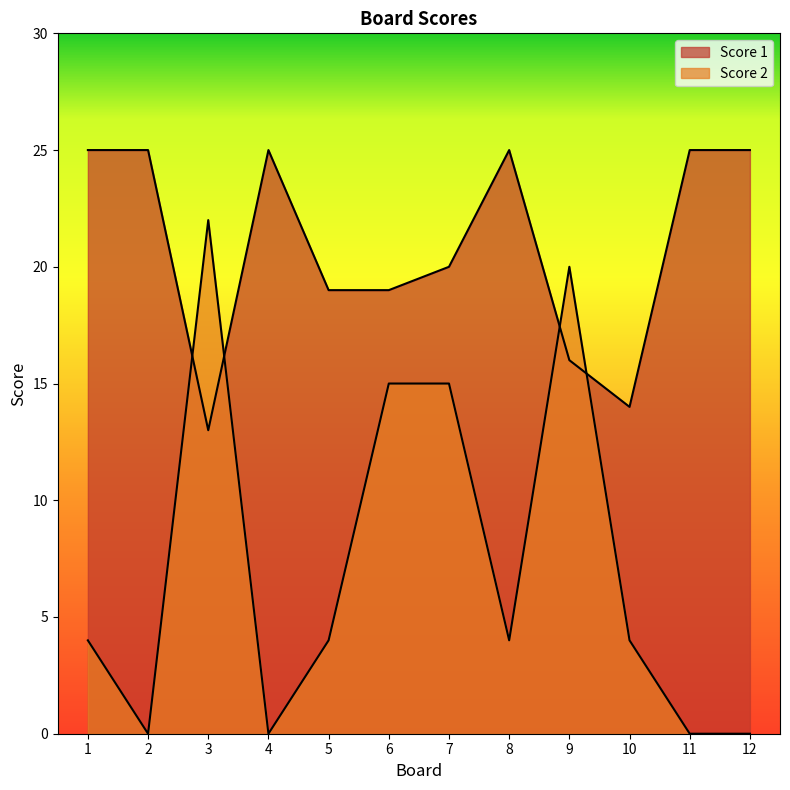

Between which two adjacent categories do Score 2 and Score 1 first intersect?

2 and 3